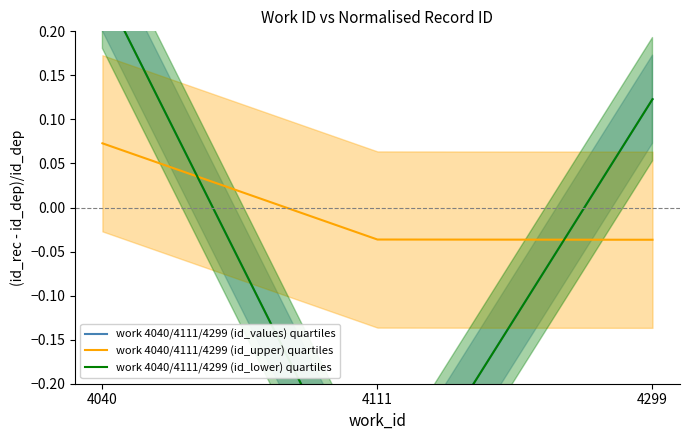

What is the greatest value displayed?

0.3